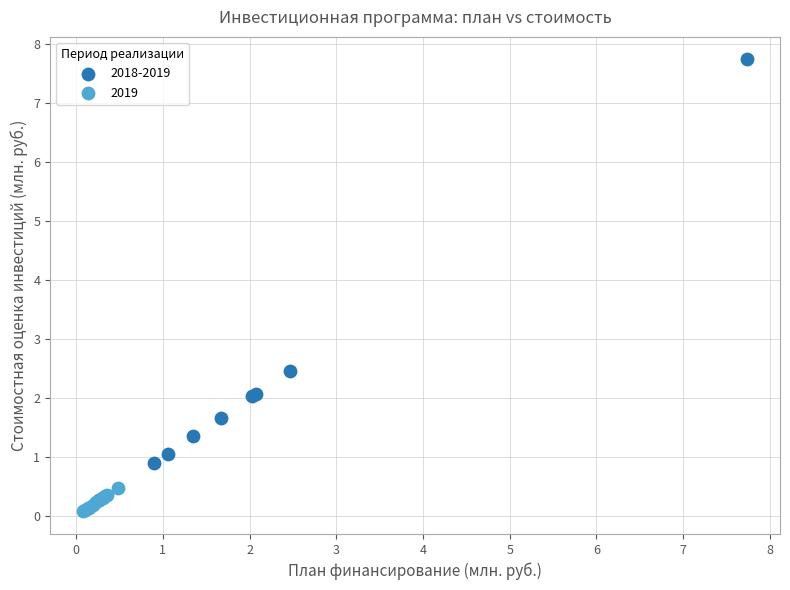

Which series reaches the maximum Y coordinate?

2018-2019